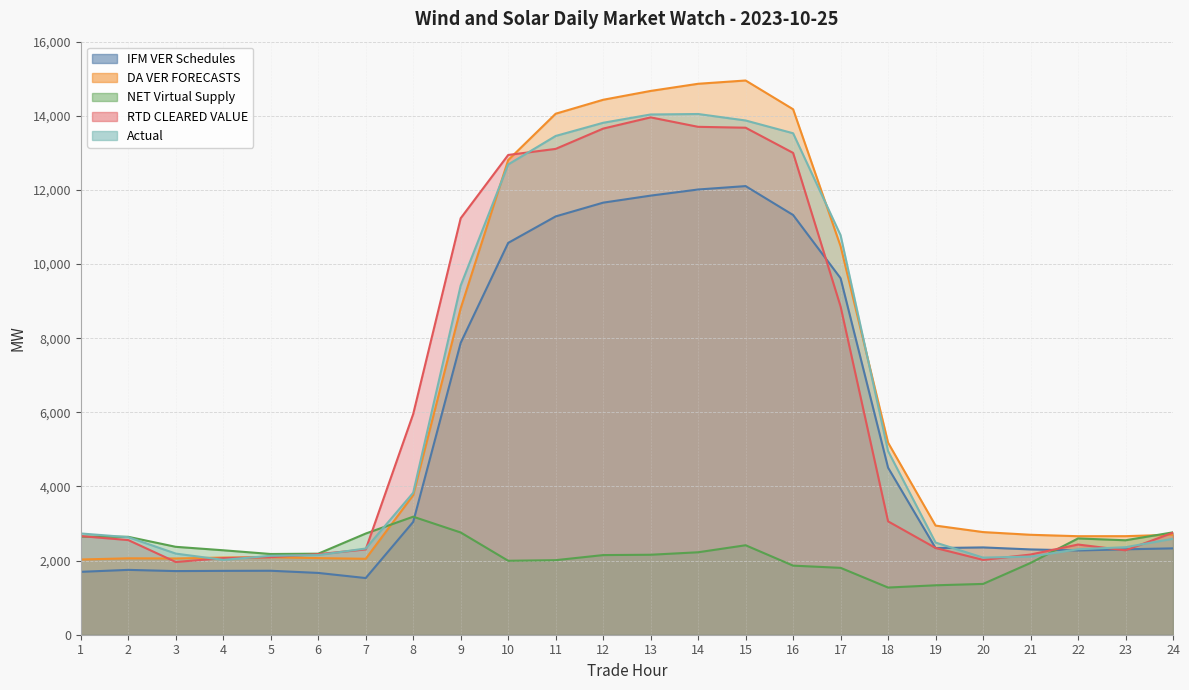

The Actual series shows 3520.1 at 4. True or false?

False